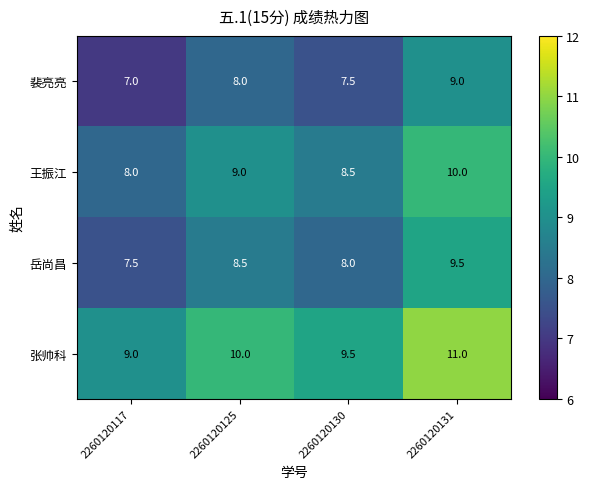

List the series in order of their peak value, lowest first.

裴亮亮, 岳尚昌, 王振江, 张帅科